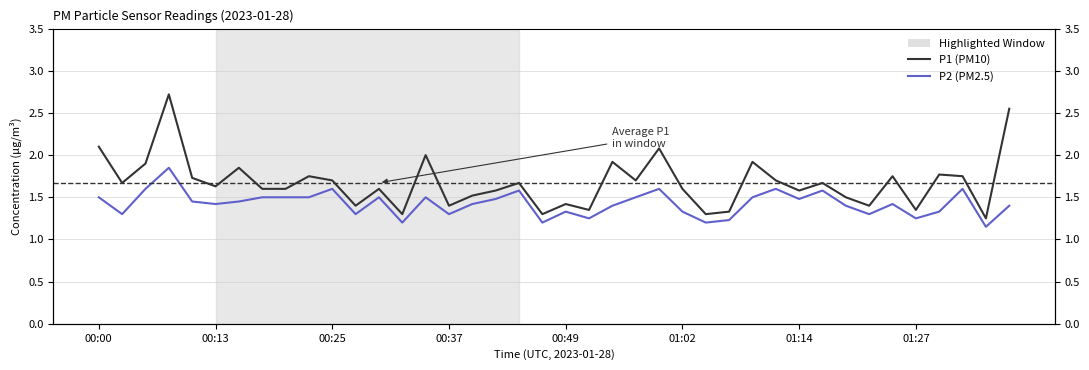

What are all the series names shown in the legend?

P1 (PM10), P2 (PM2.5)